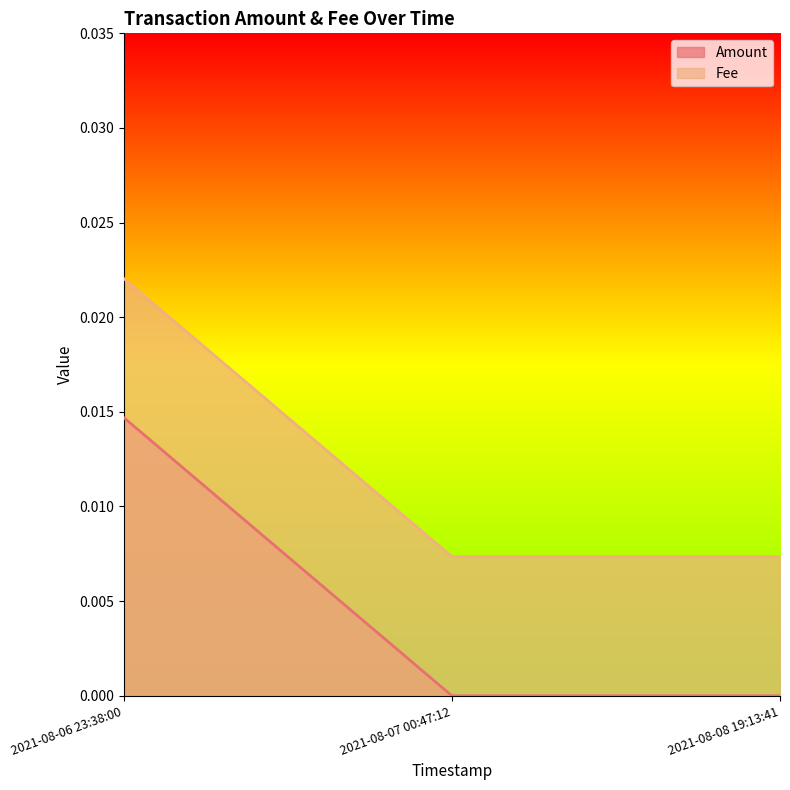

What are all the series names shown in the legend?

Amount, Fee